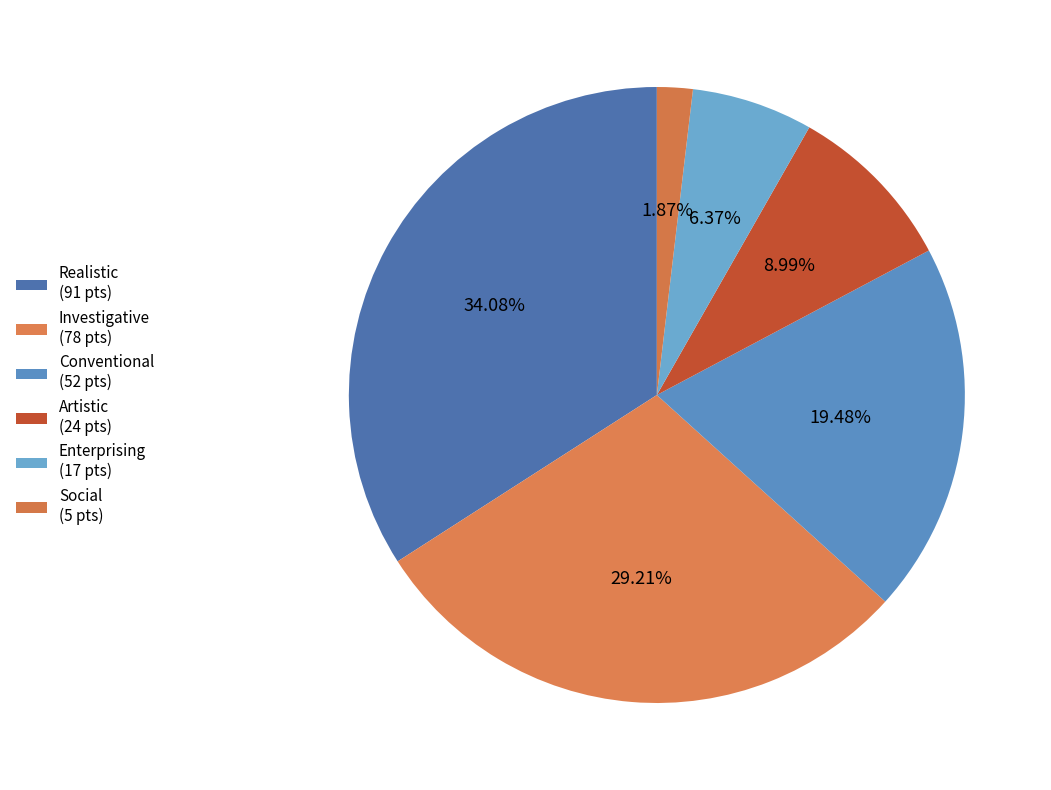

Count the number of slices in the pie.

6